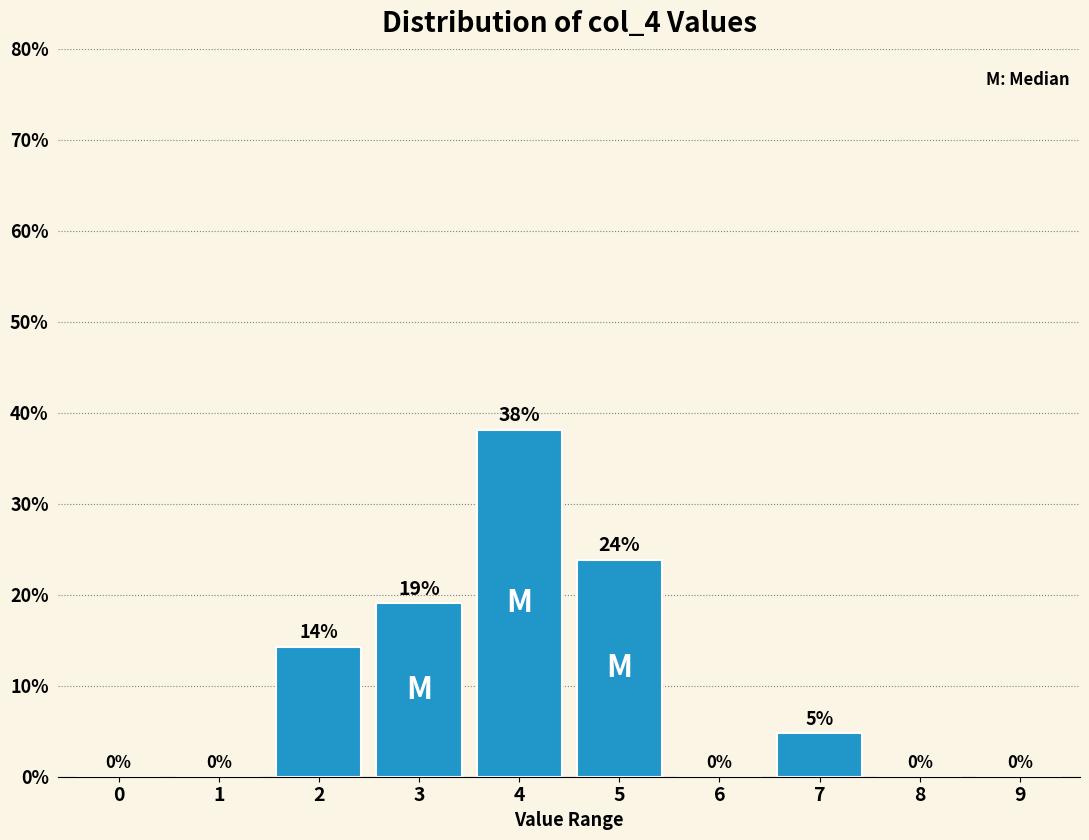

At which label is the value closest to 19?

3